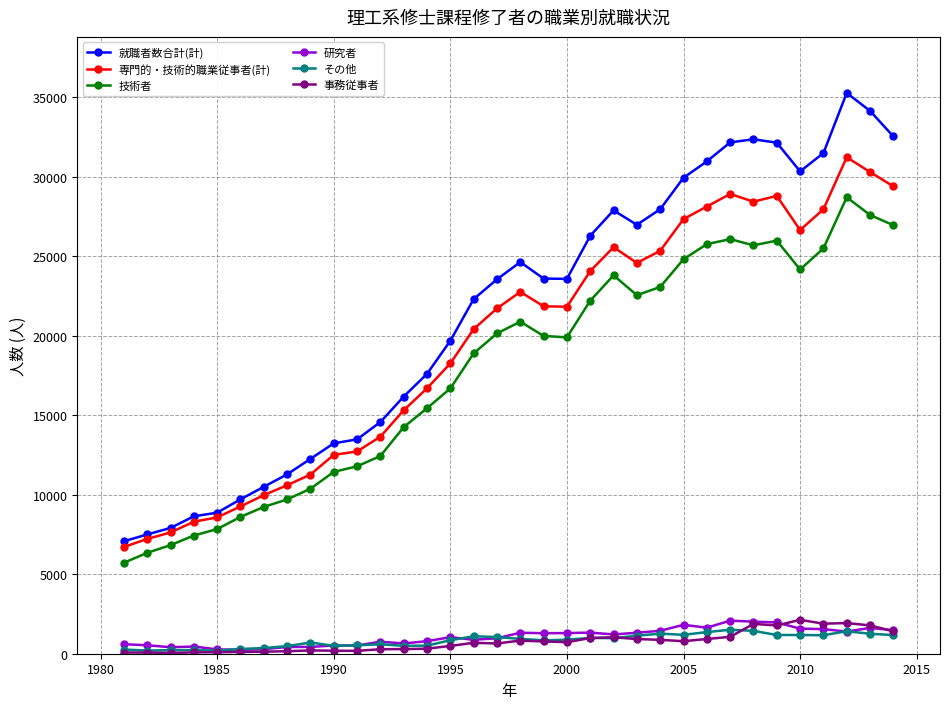

What is the greatest value displayed?

35272